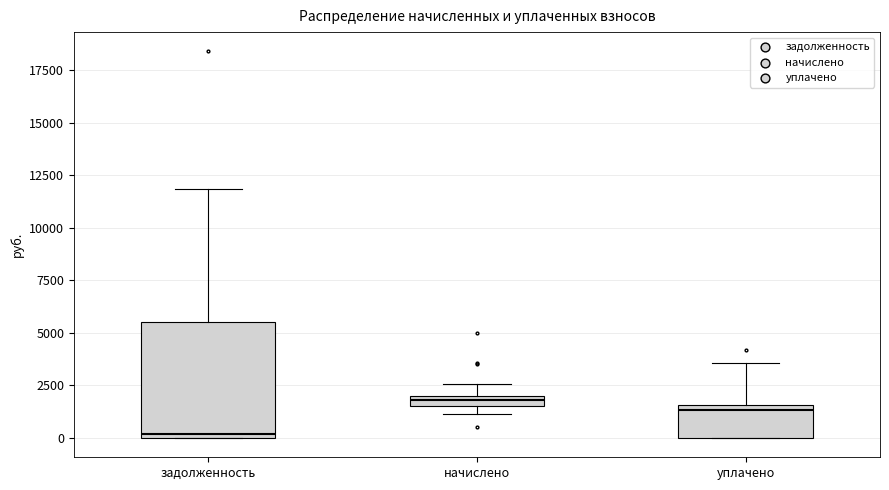

Where is the upper edge of the box for начислено on the y-axis? The values are not printed on the chart, so give them approximately, as read against the axis.

2000